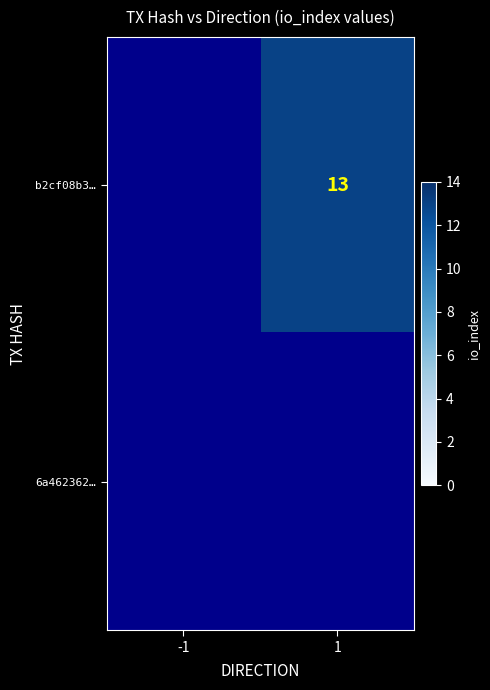

Is it true that b2cf08b3… equals 13.0 at 1?

True